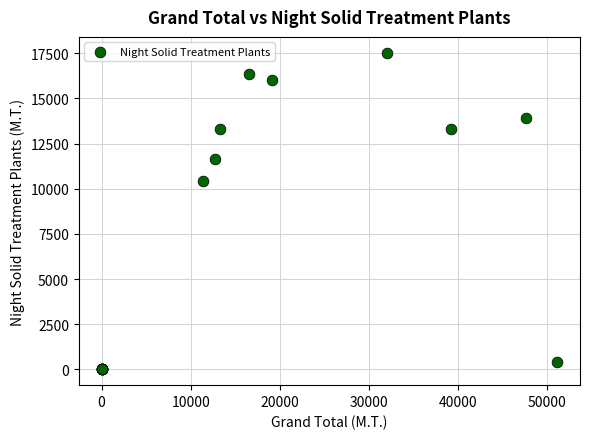

What Y value in the scatter plot is closest to 8763?

10418.0